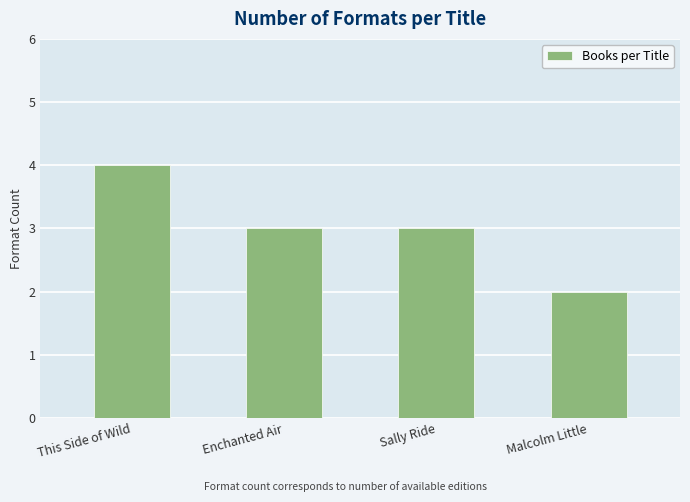

Which label corresponds to the largest value in the chart?

This Side of Wild